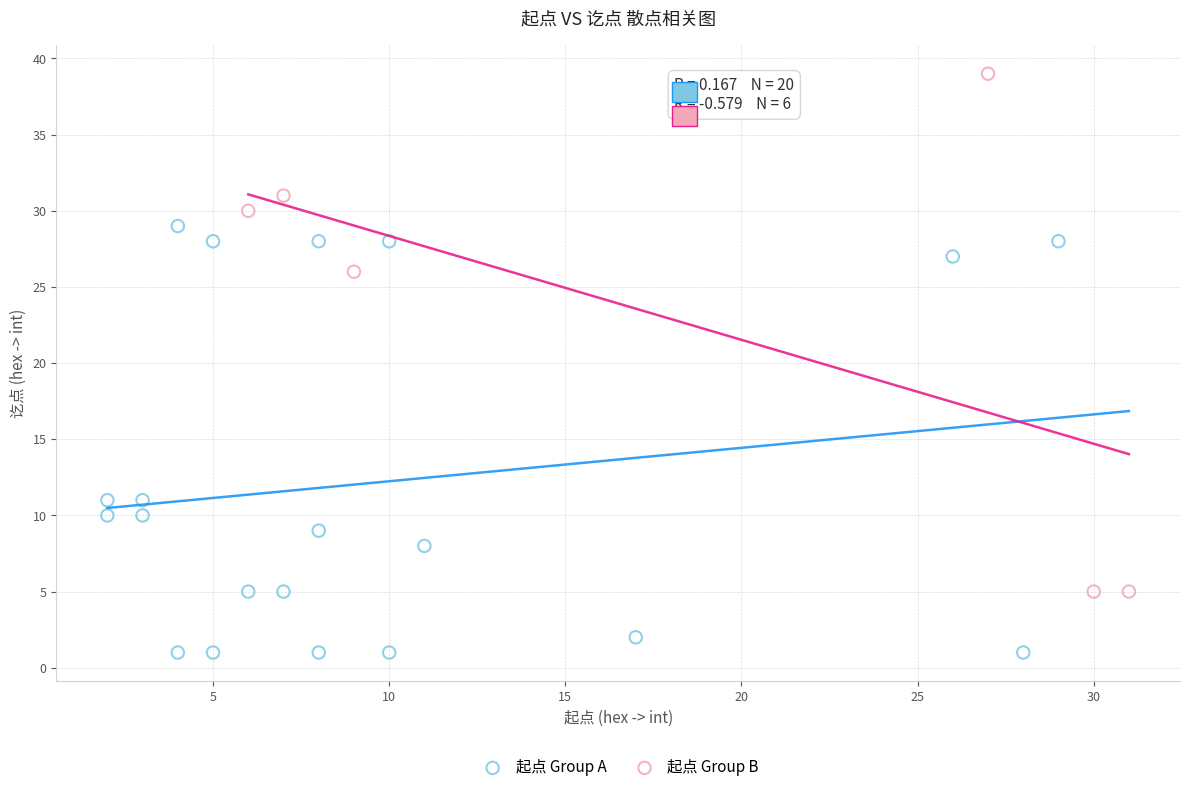

Which series has the widest spread of Y values?

起点 Group B